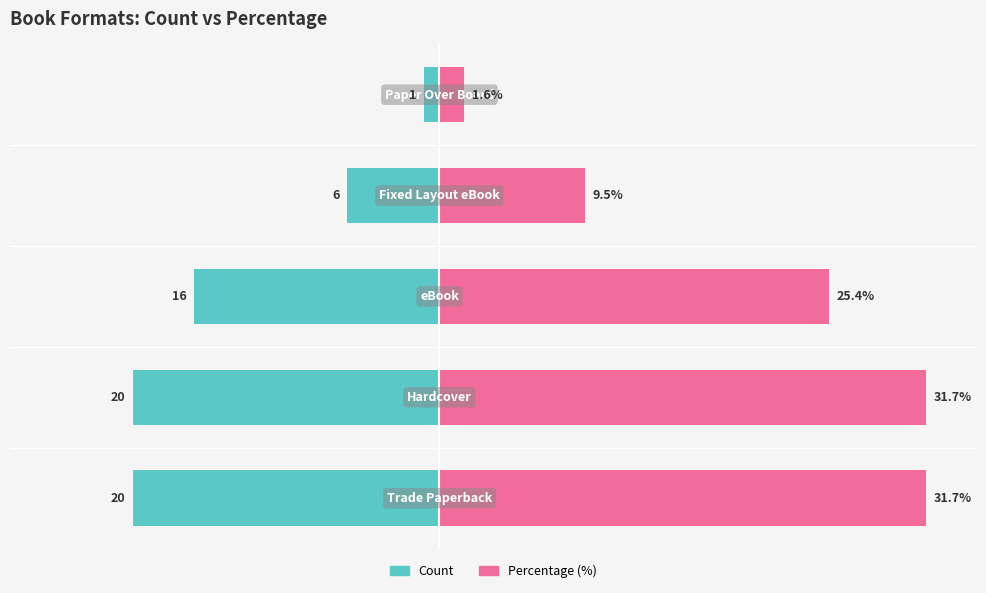

Reading left to right, extract all data points from this chart.

Count: -20.0	-20.0	-16.0	-6.0	-1.0
Percentage (%): 31.7	31.7	25.4	9.5	1.6